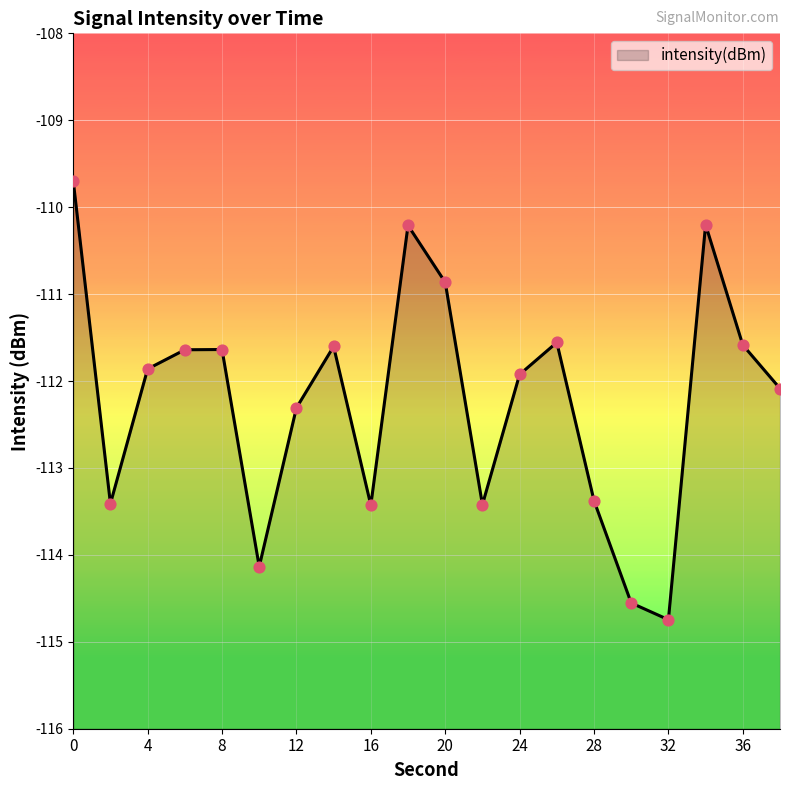

Which has a higher value, 20 or 2?

20